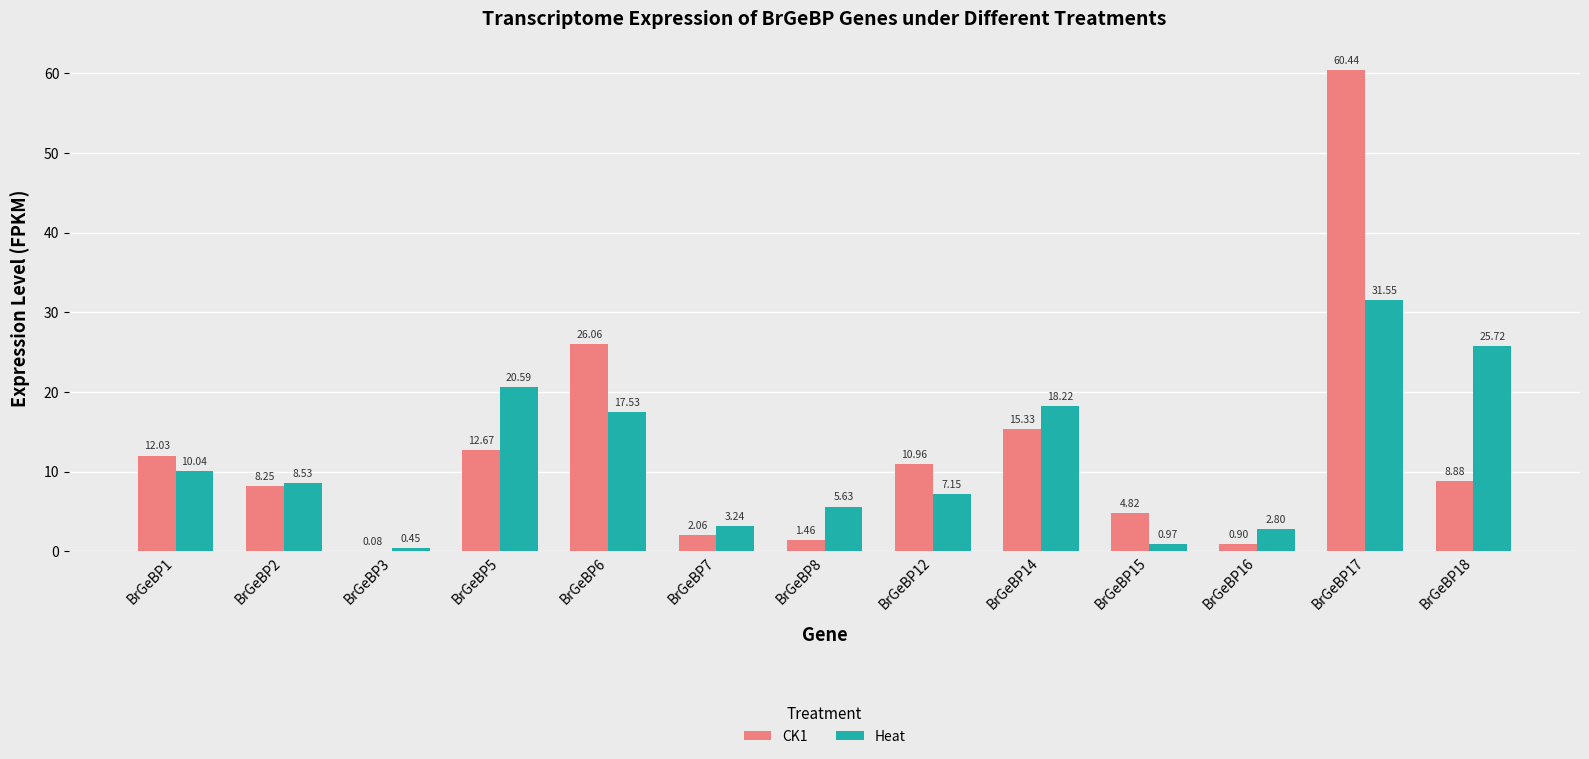

What is the sum of the Heat values at BrGeBP5 and BrGeBP3?

21.0